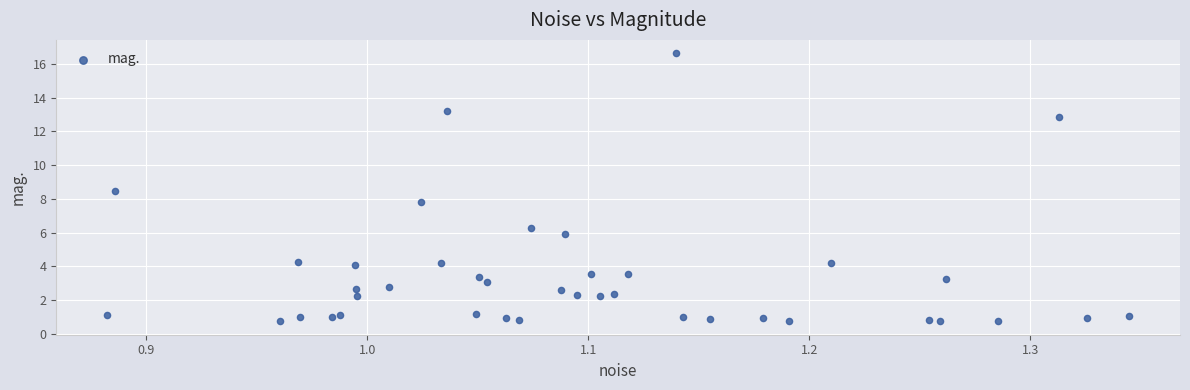

What Y value in the scatter plot is closest to 8?

7.8